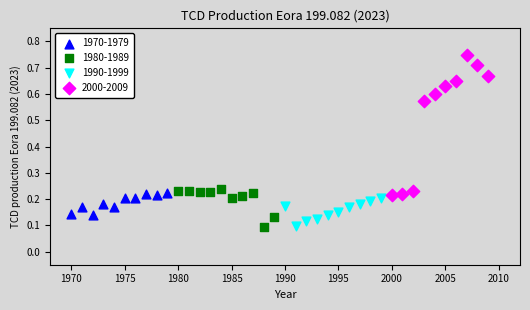

Which series contains the highest Y value?

2000-2009